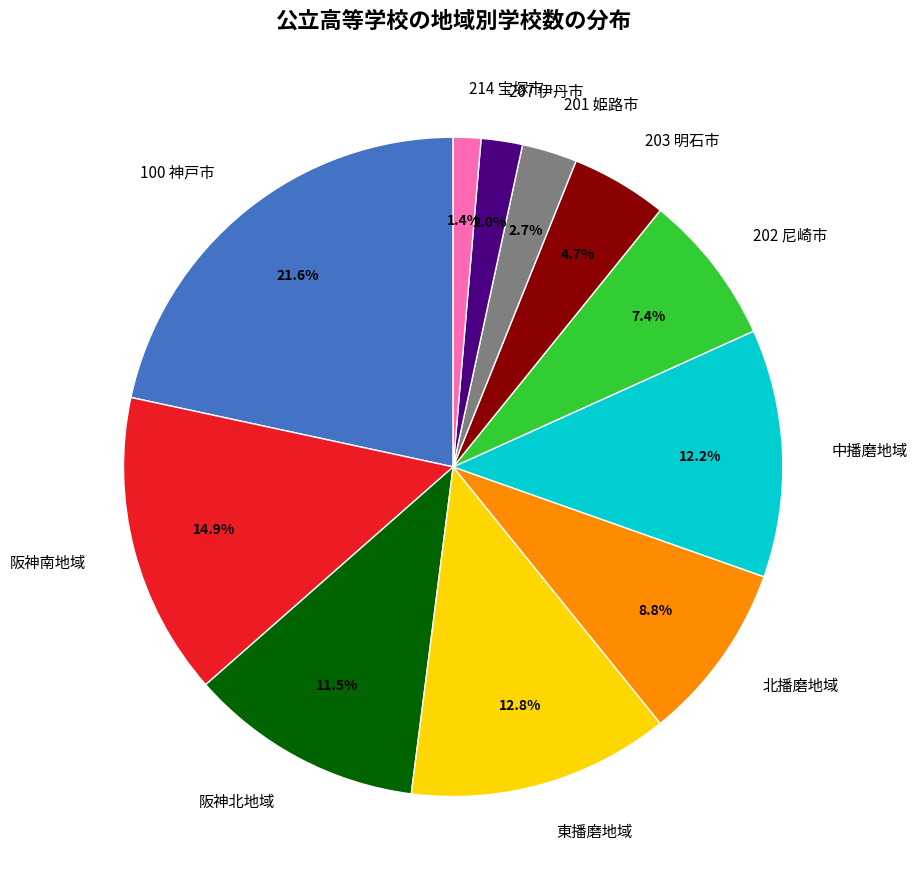

Is the sum of 阪神北地域 and 201 姫路市 greater than half?

No